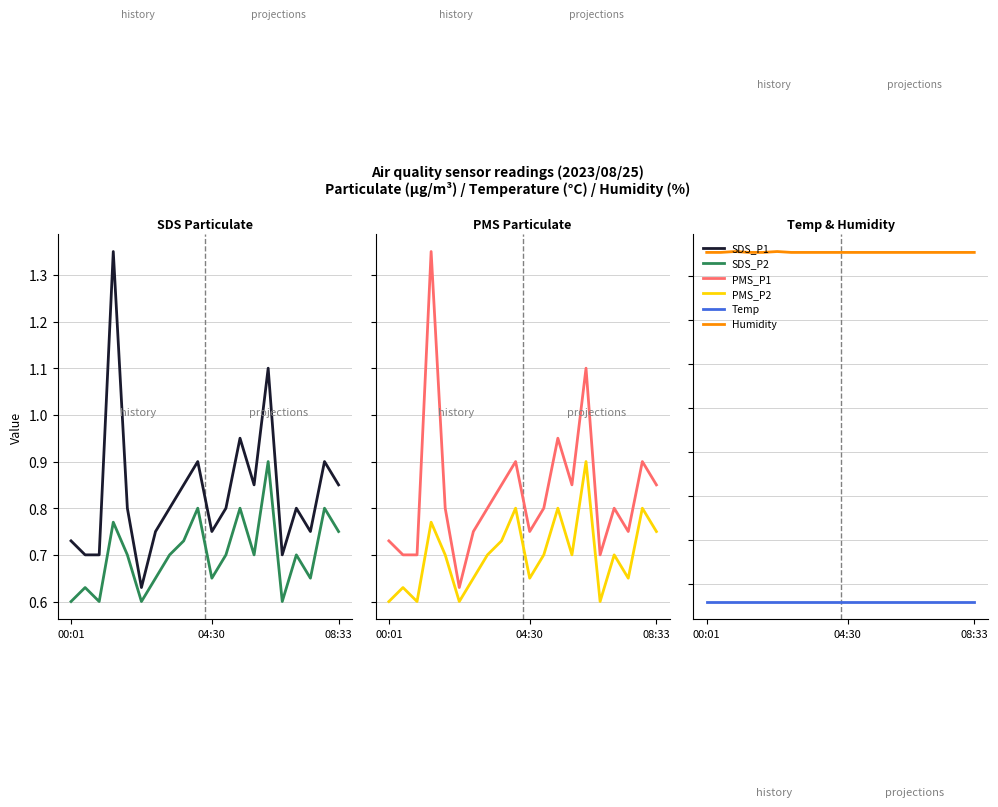

Which series changed the most between 3 and 19?

SDS_P1